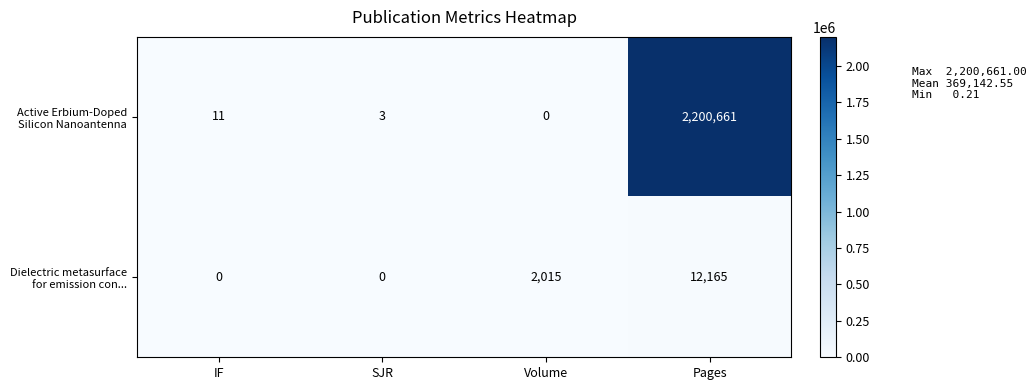

Which category has the highest value in the Active Erbium-Doped Silicon Nanoantenna series?

Pages